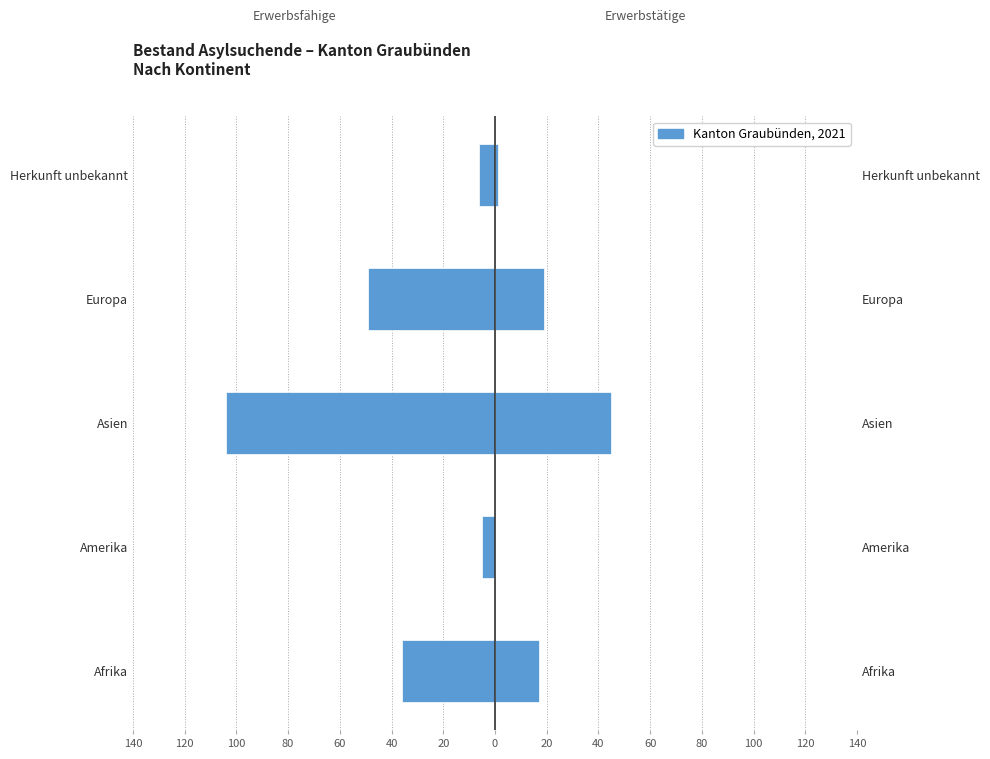

Which series has the widest spread of values?

Erwerbsfähige Personen